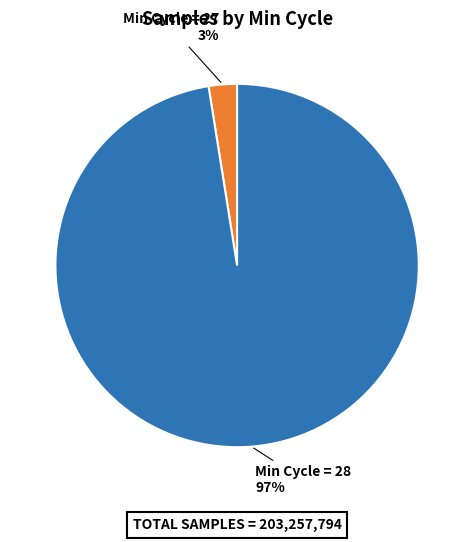

What is the largest slice in the pie chart?

Min Cycle = 28